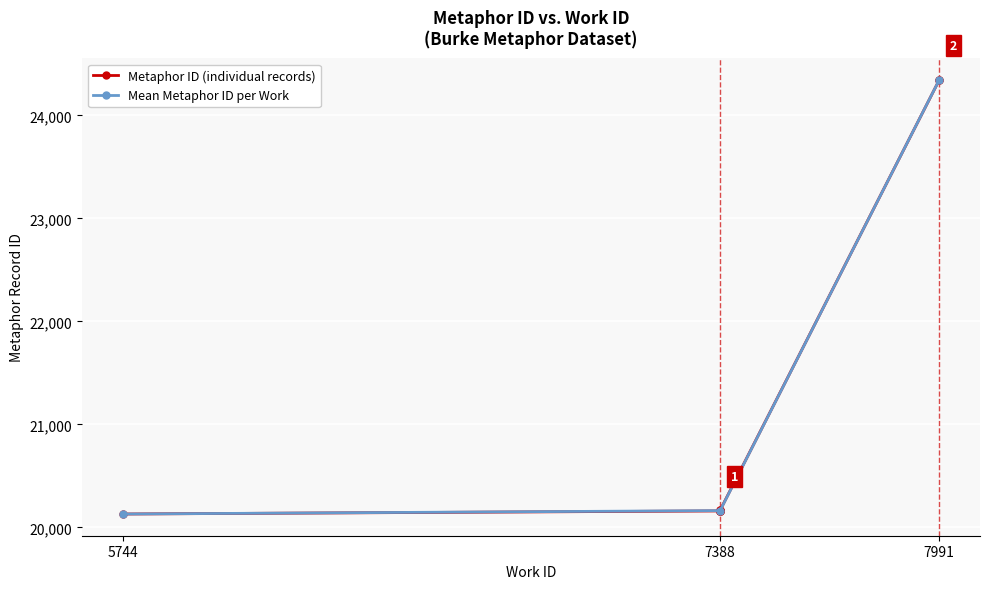

At which label does the data first exceed 20164?

7388